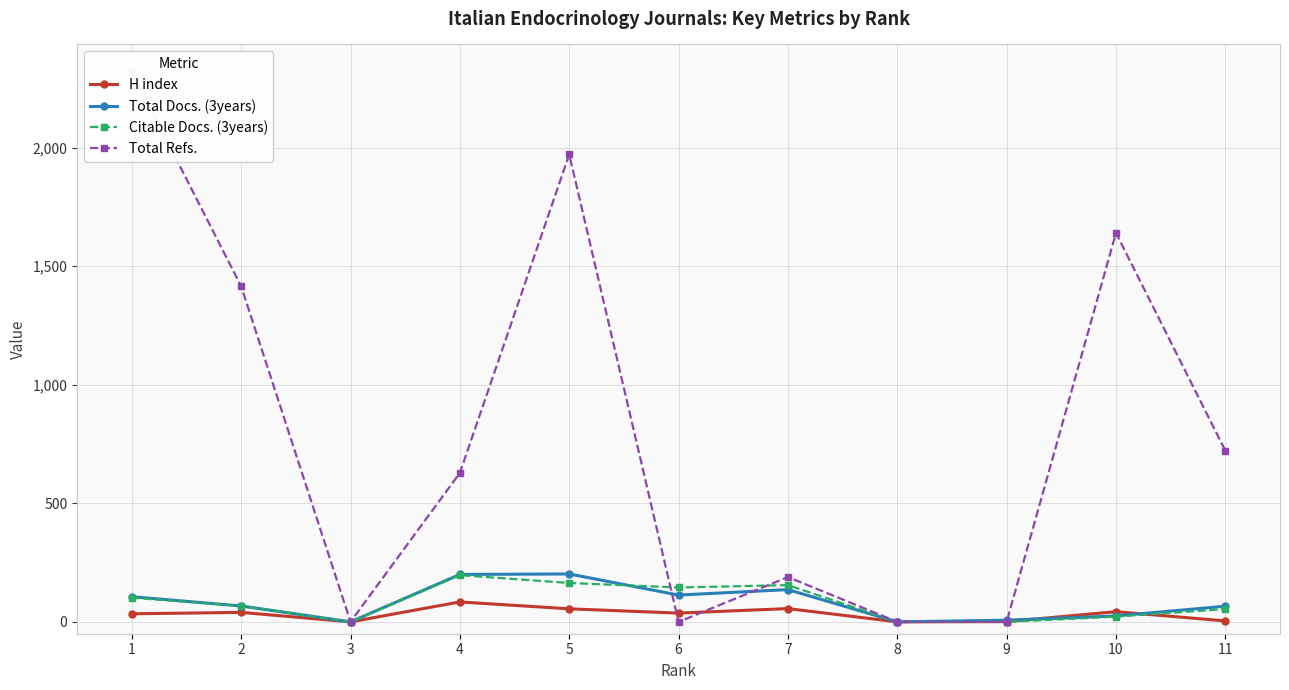

Does the chart have visible grid lines?

Yes